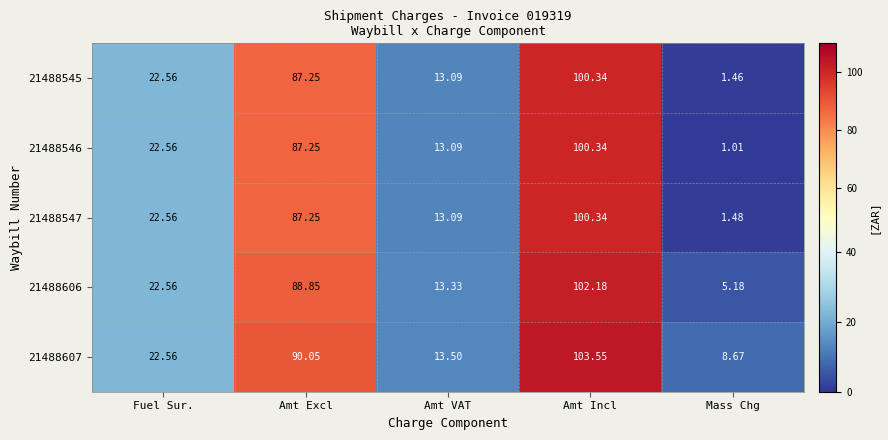

Which series has the largest range (max minus min)?

21488546